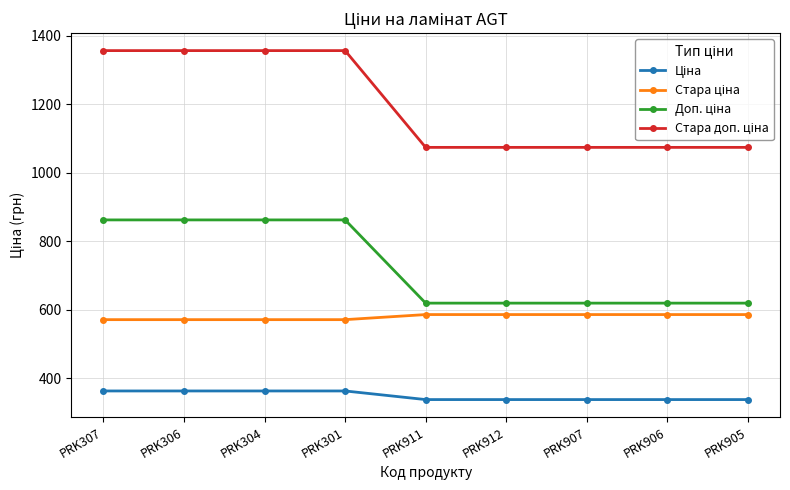

What is the total value across all series at PRK307?

3151.7